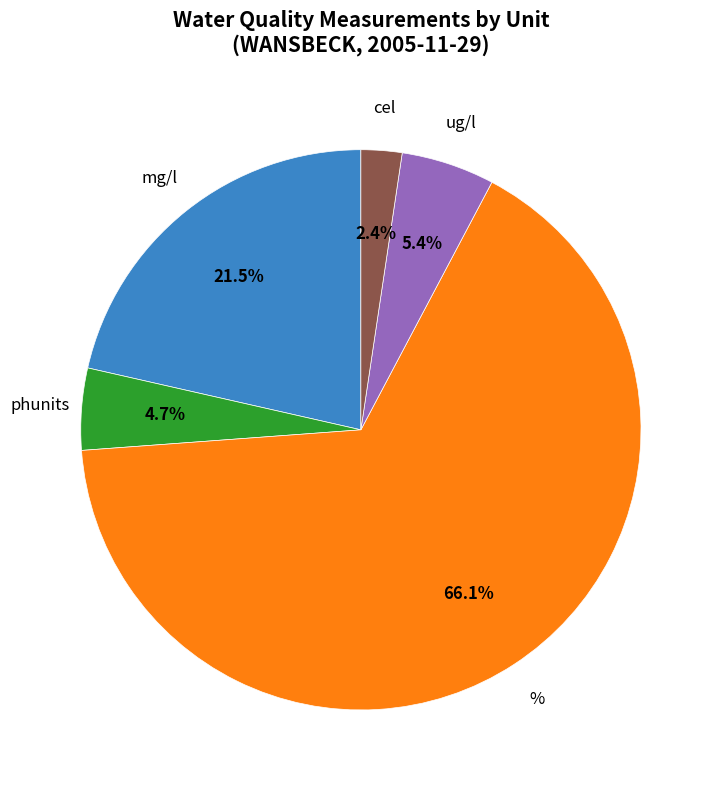

Does any single category account for the majority?

Yes